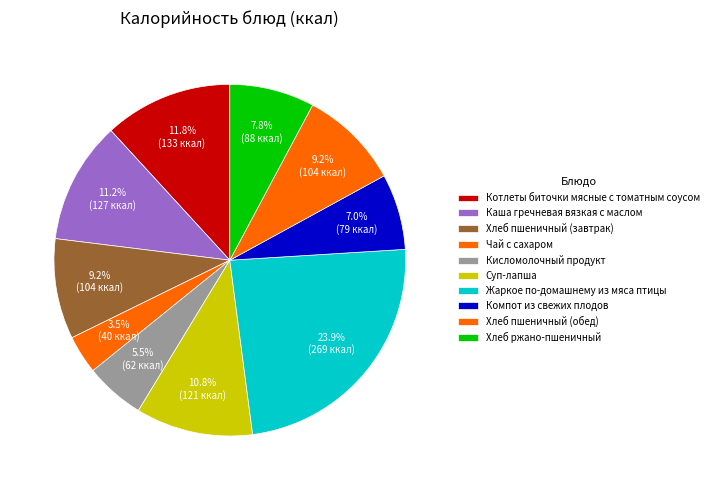

How many segments does this pie chart have?

10